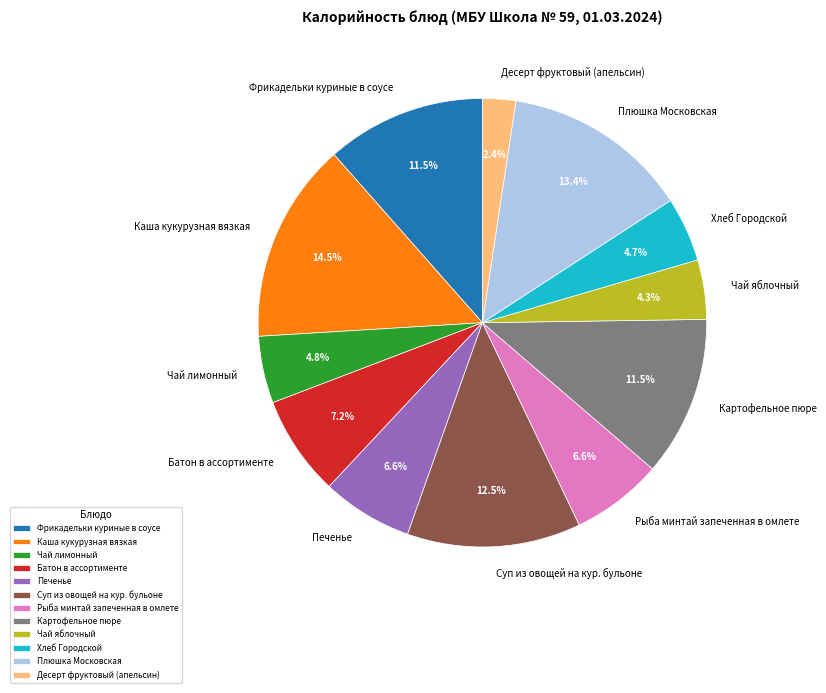

Is the sum of Картофельное пюре and Каша кукурузная вязкая greater than half?

No